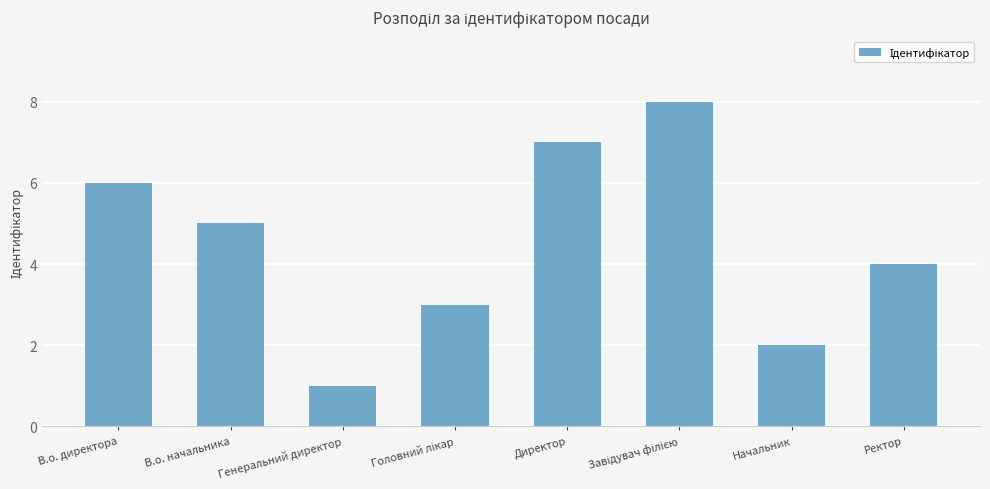

Reading right to left, transcribe all the data shown in this chart.

4	2	8	7	3	1	5	6